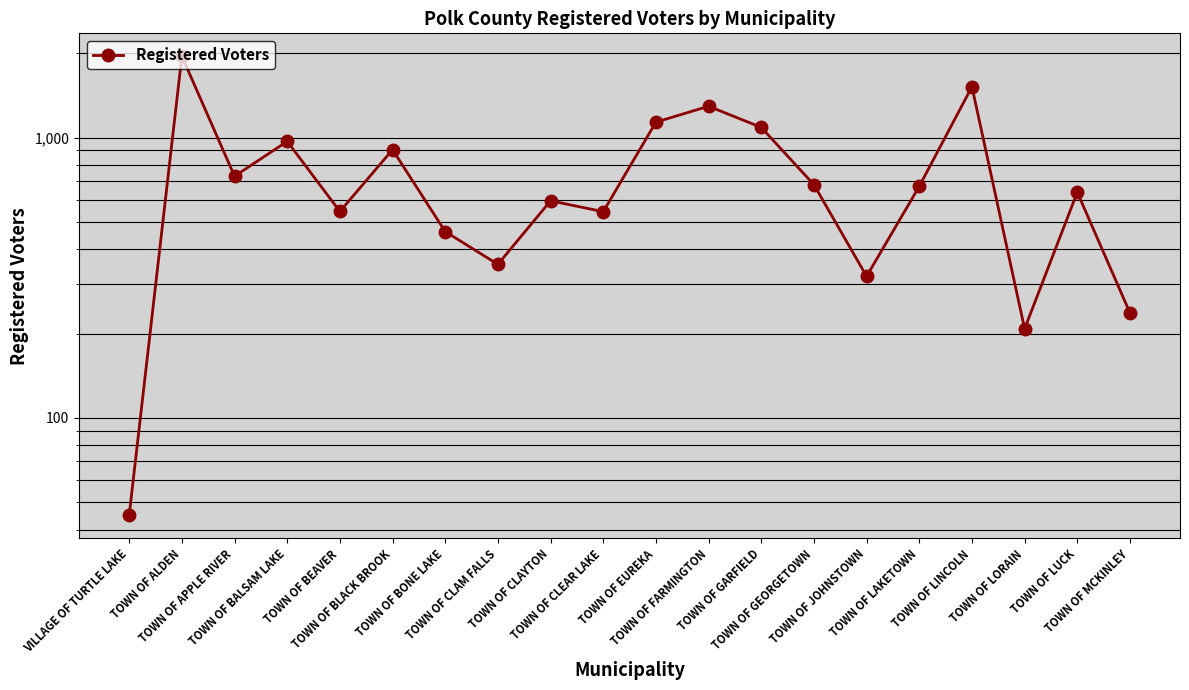

True or false: the data shows 537 at TOWN OF BALSAM LAKE.

False